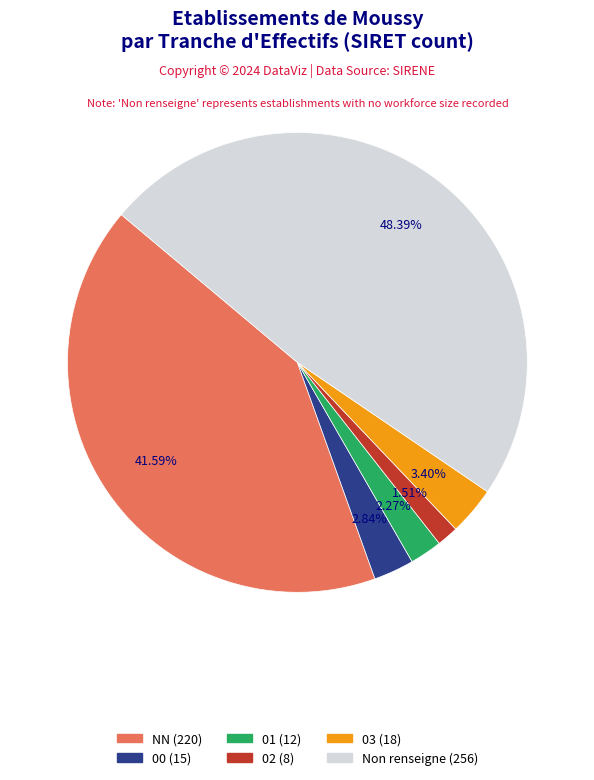

Is there any slice that represents more than half of the pie?

No